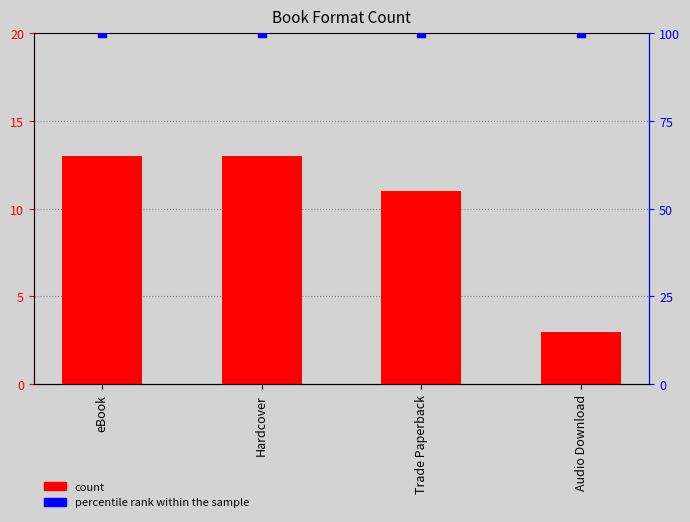

What are all the series names shown in the legend?

count, percentile rank within the sample